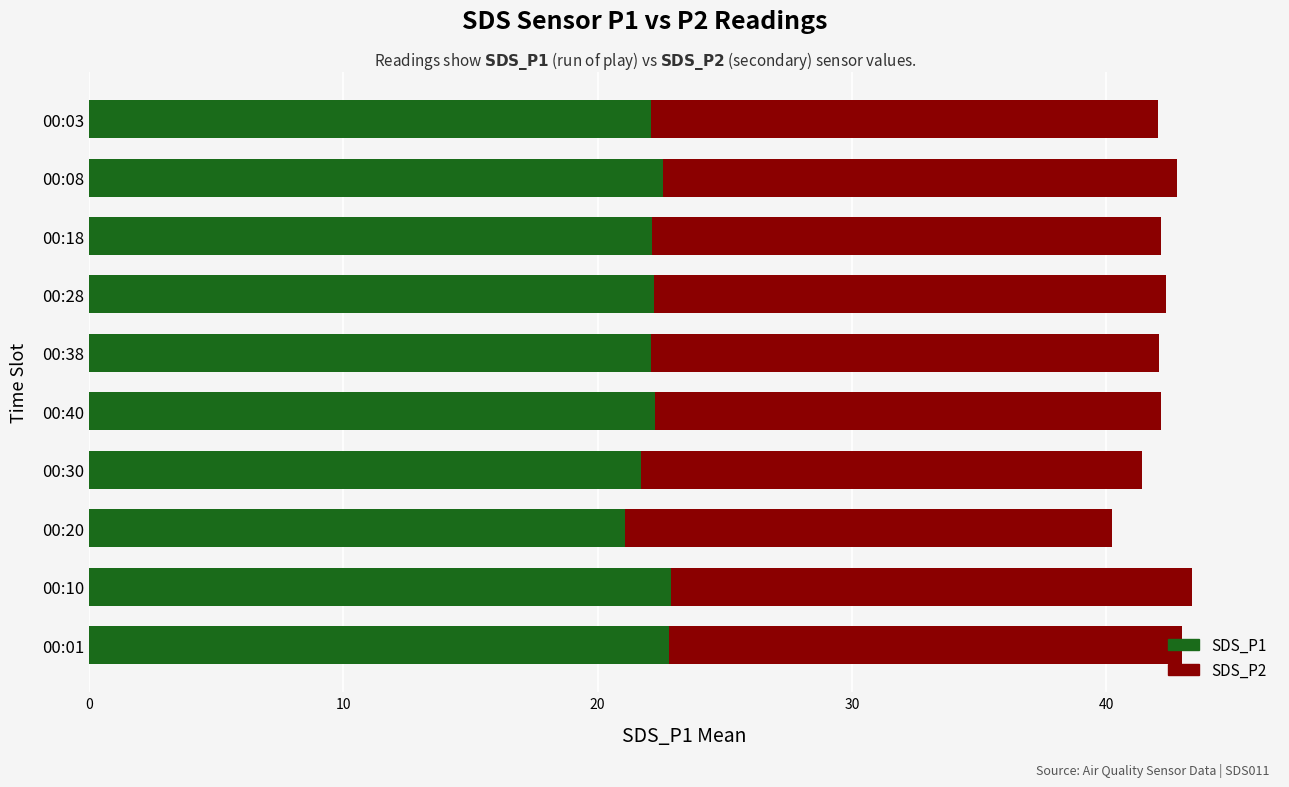

Count the number of data series in this chart.

2